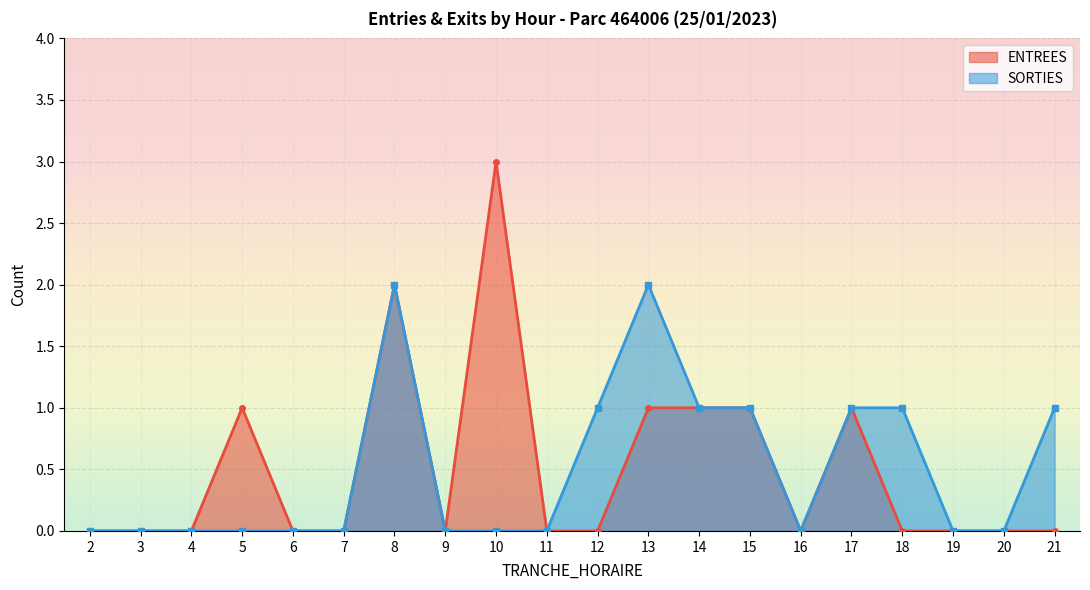

At which label does SORTIES reach its minimum?

2